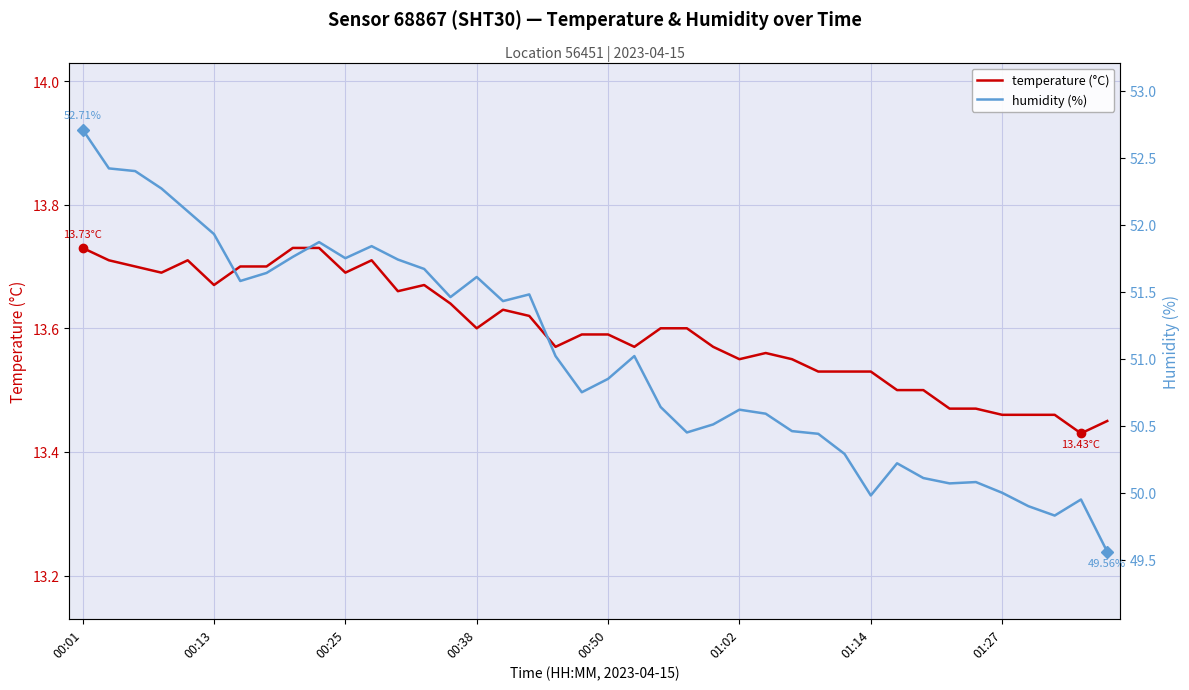

Rank the series by their average value, from lowest to highest.

temperature (°C), humidity (%)